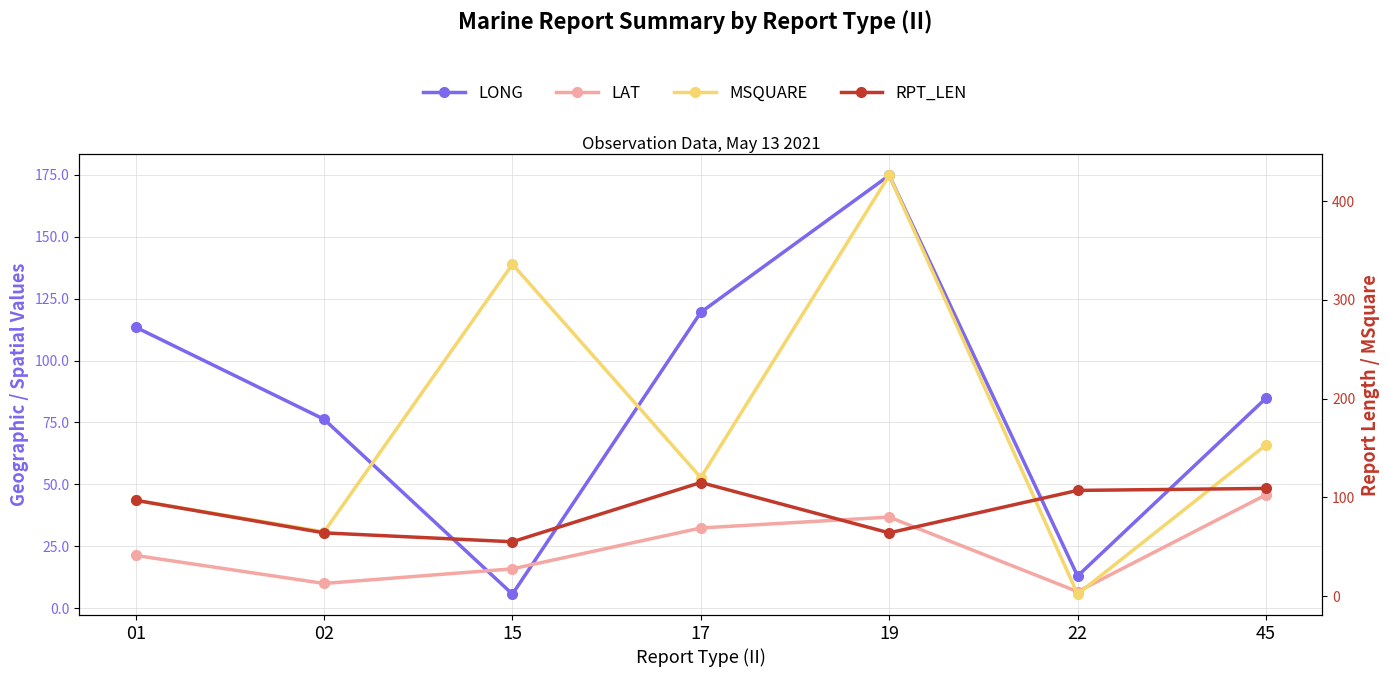

True or false: LONG and MSQUARE intersect in this chart.

True